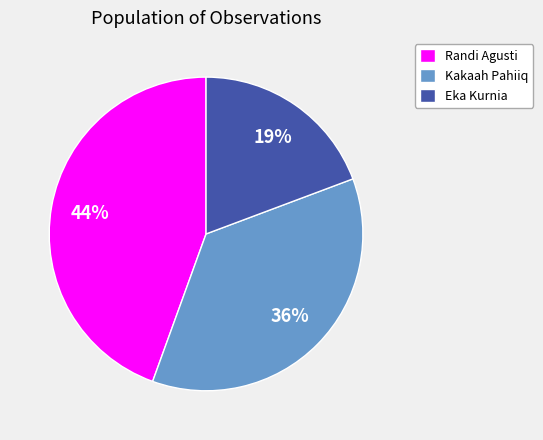

Rank the categories by value from lowest to highest.

Eka Kurnia, Kakaah Pahiiq, Randi Agusti